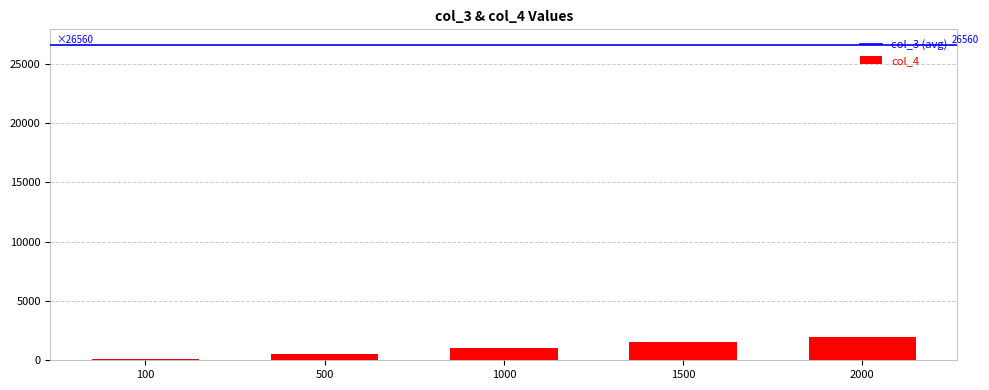

What is the change in value from 1500 to 2000?

+500